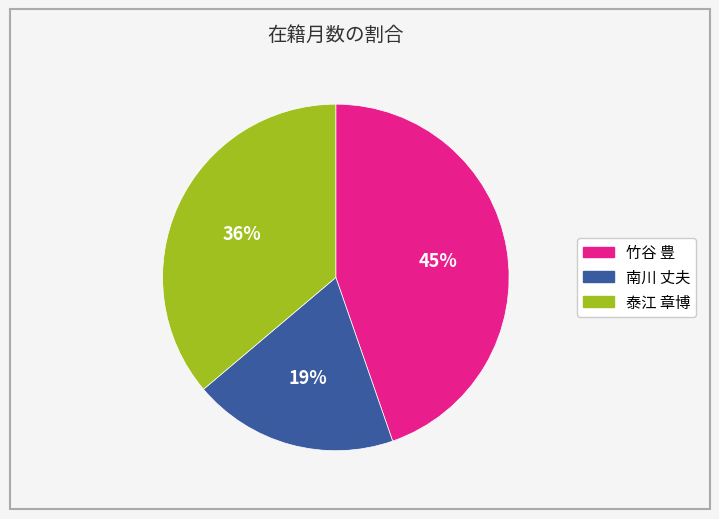

Between 竹谷 豊 and 南川 丈夫, which is larger?

竹谷 豊